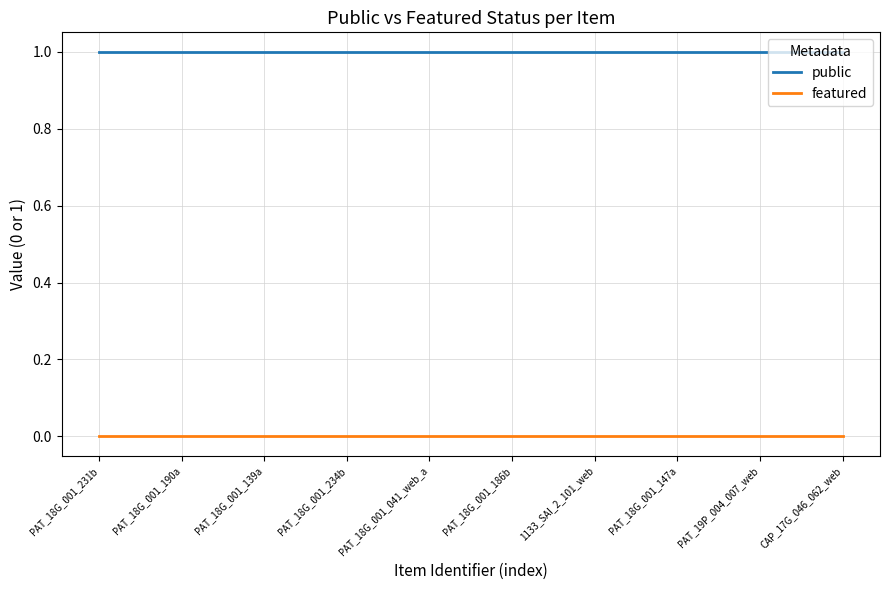

Which series has the largest total across all categories?

public